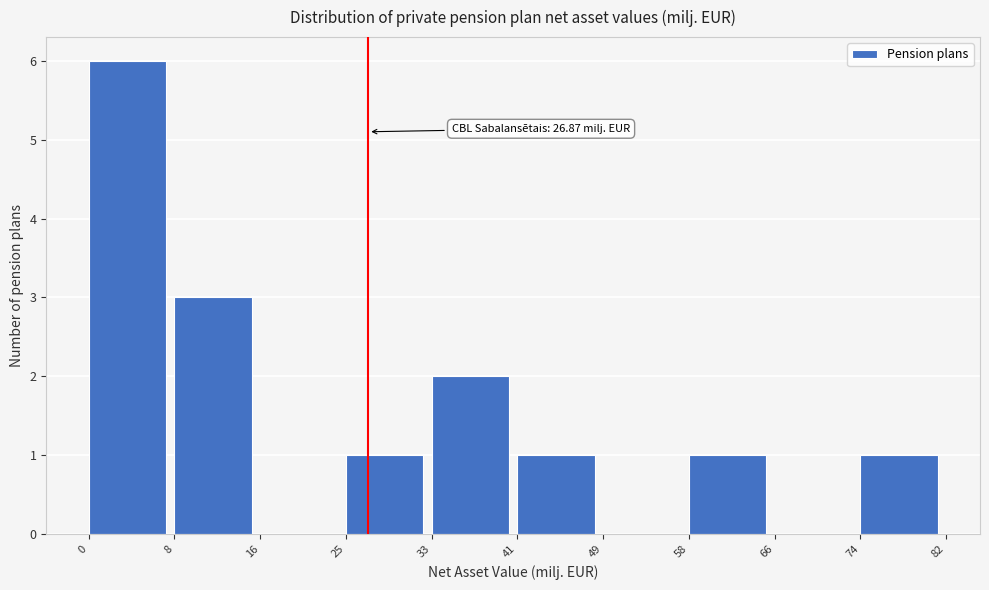

Which range on the x-axis has the tallest bar?

0 to 8